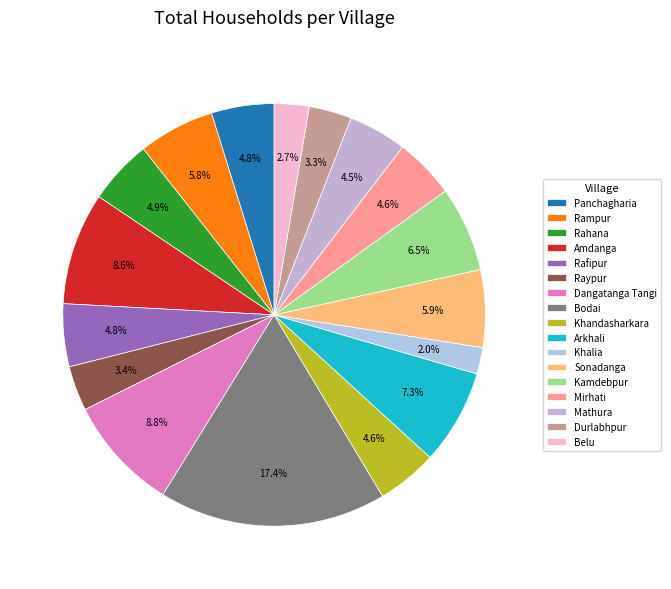

Which slice is the smallest?

Khalia